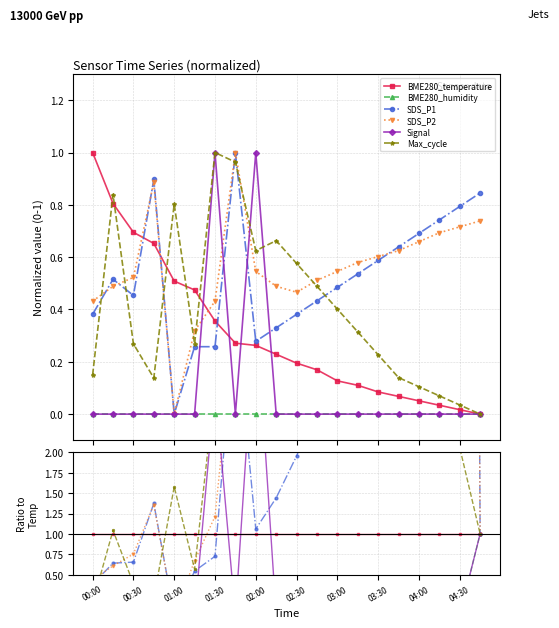

Is it true that SDS_P1 equals 4.2 at 11?

False